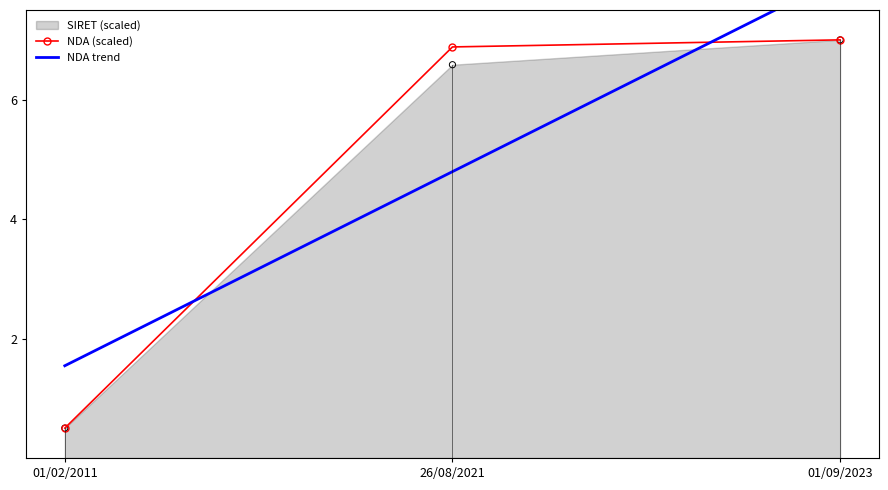

Which series contains the lowest Y value?

NDA (scaled)